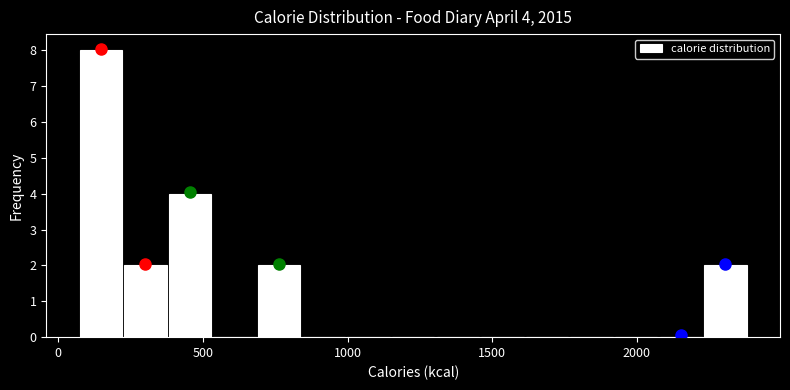

Around what value on the x-axis is the tallest bar? Give the approximate position of its centre, as read against the axis.

150